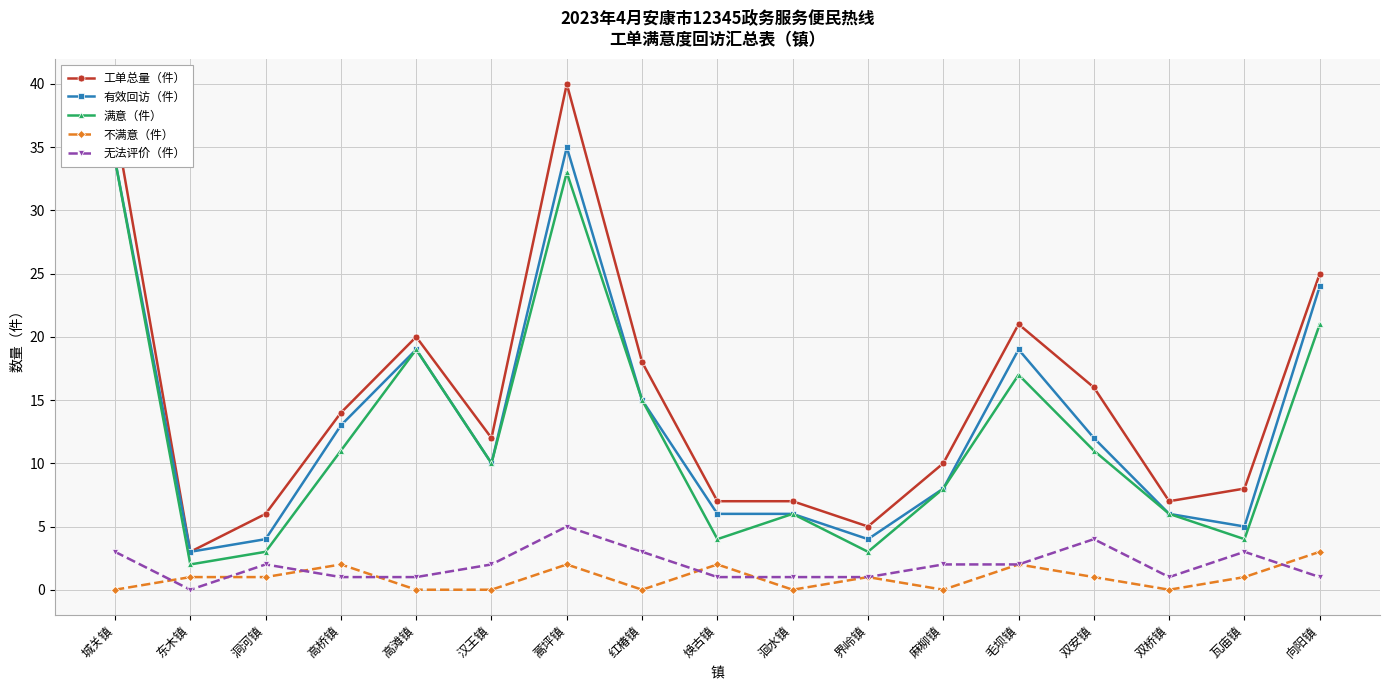

What is the label of the 7th point from the left?

蒿坪镇